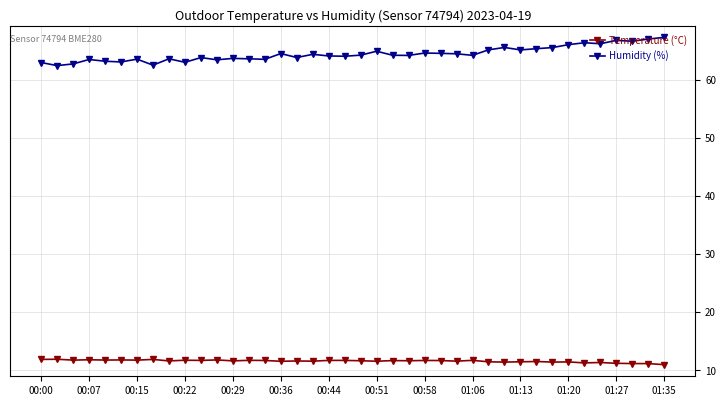

What is the value of the Temperature (°C) point at the 5th from the left?

11.8